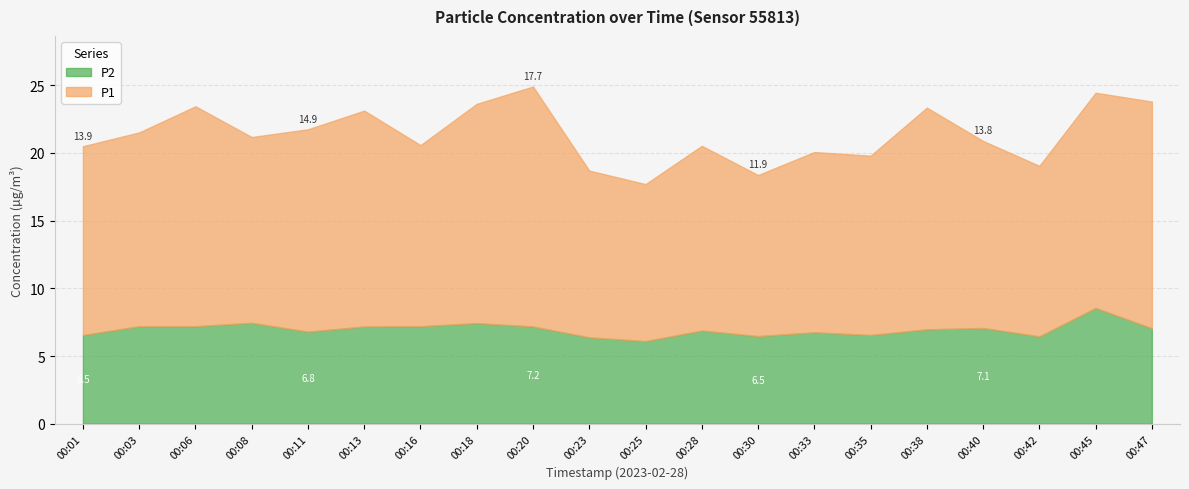

At which category is the sum across all series the highest?

00:20